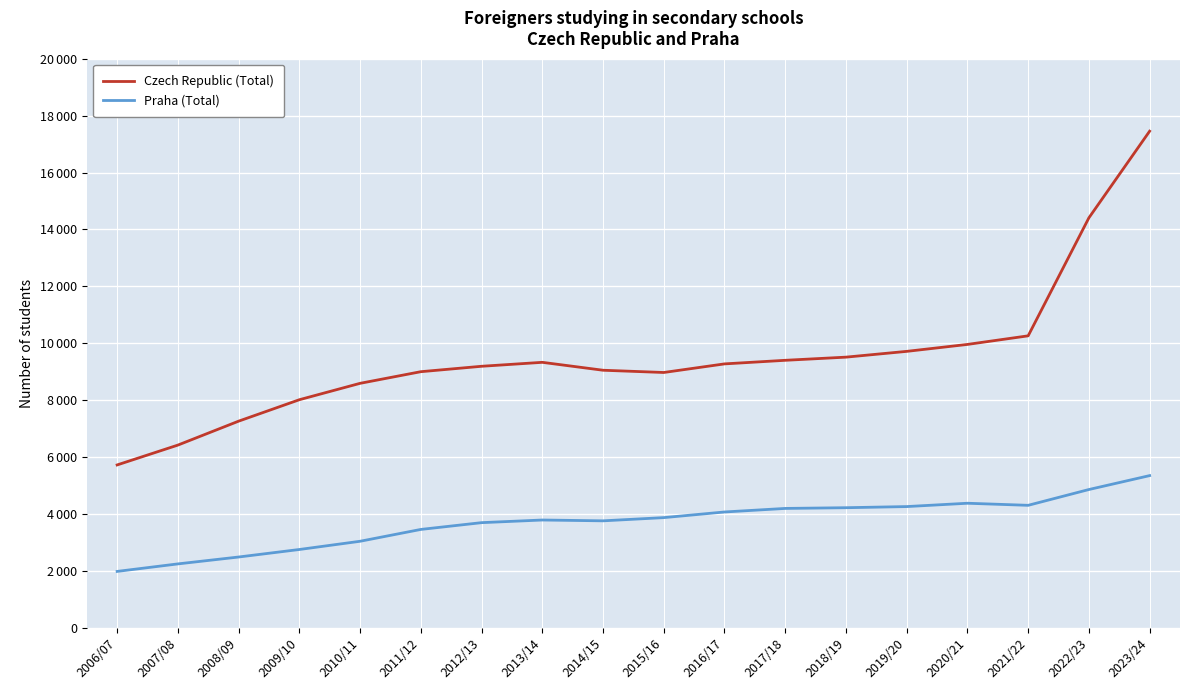

Where is Czech Republic (Total) nearest to the value 11590?

2021/22